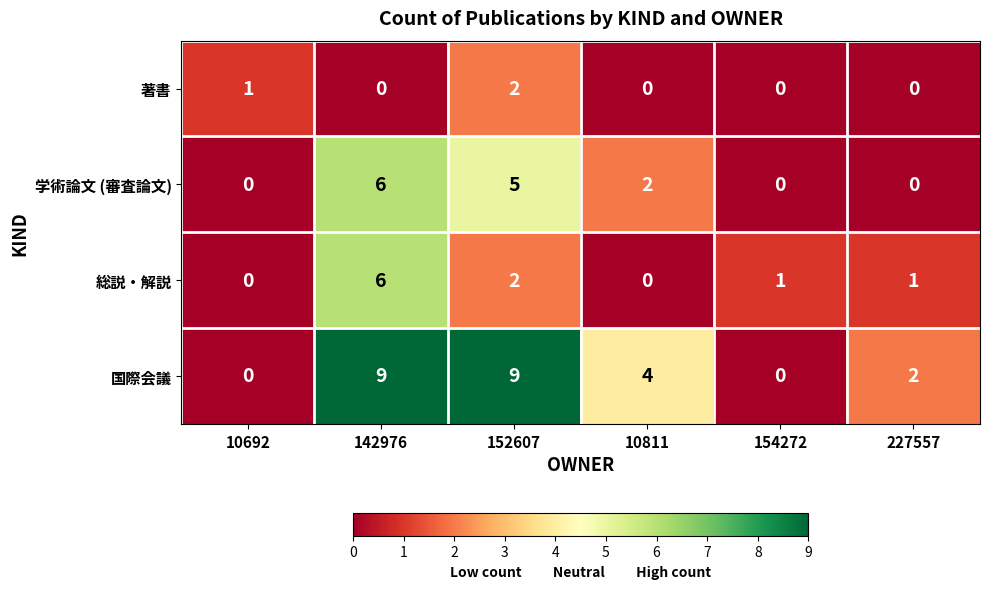

At which category is the sum across all series the highest?

142976